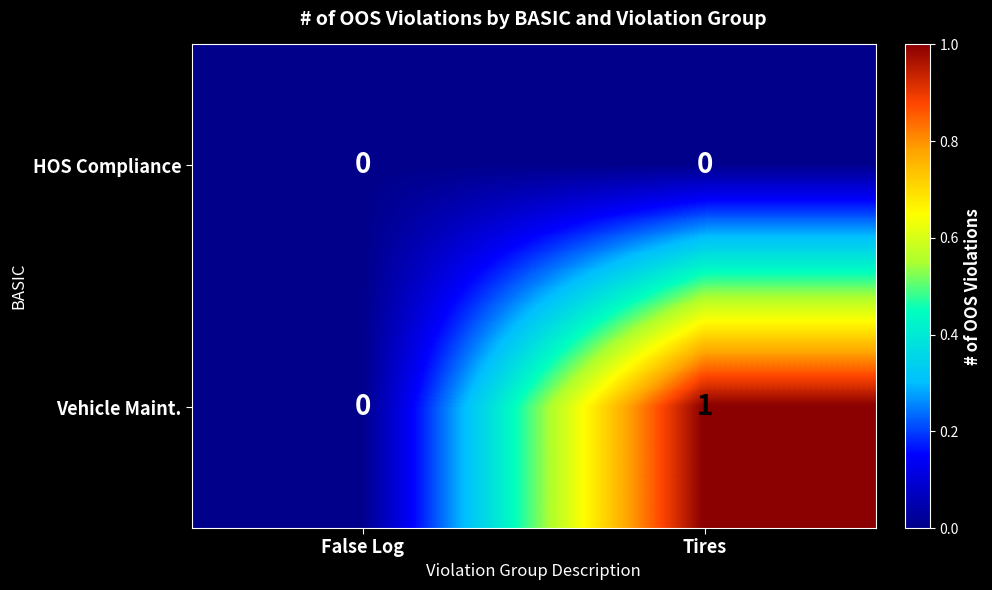

Which category has the highest value across all series?

Tires